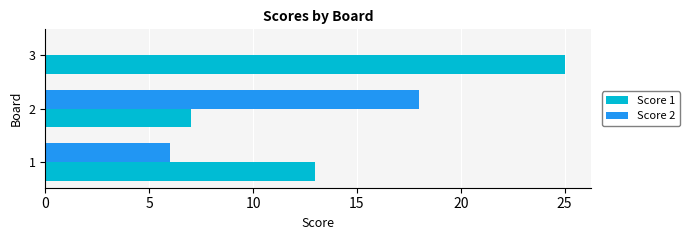

Count the number of data series in this chart.

2